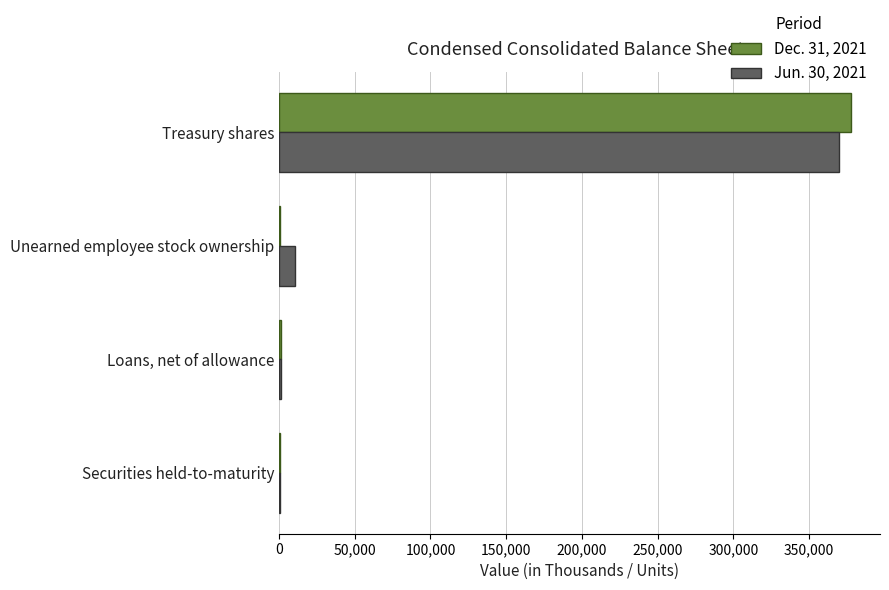

Which category has the highest value in the Jun. 30, 2021 series?

Treasury shares